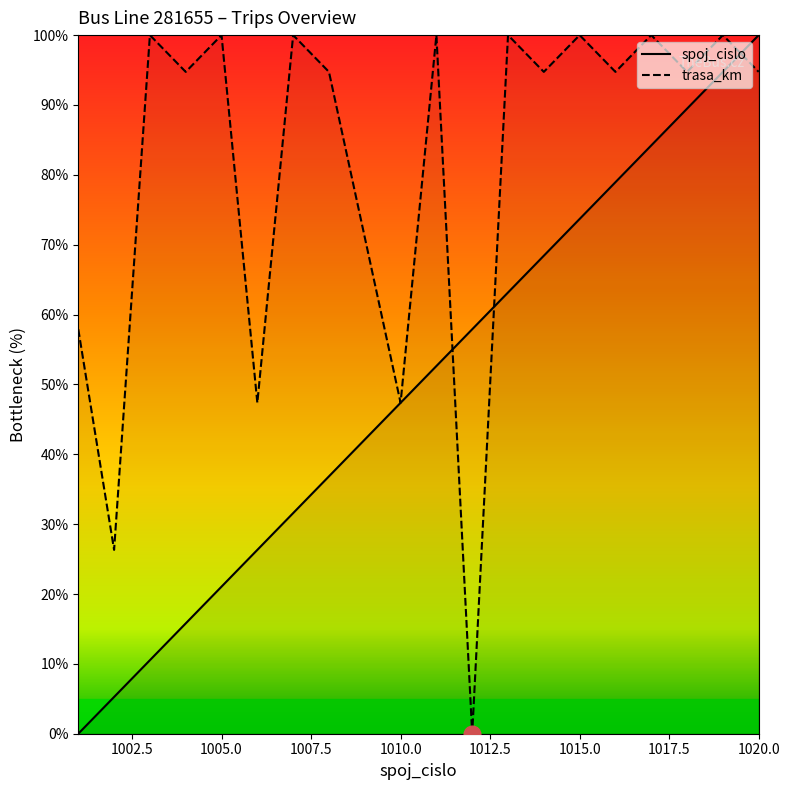

What is the average value of the spoj_cislo series?

50.4